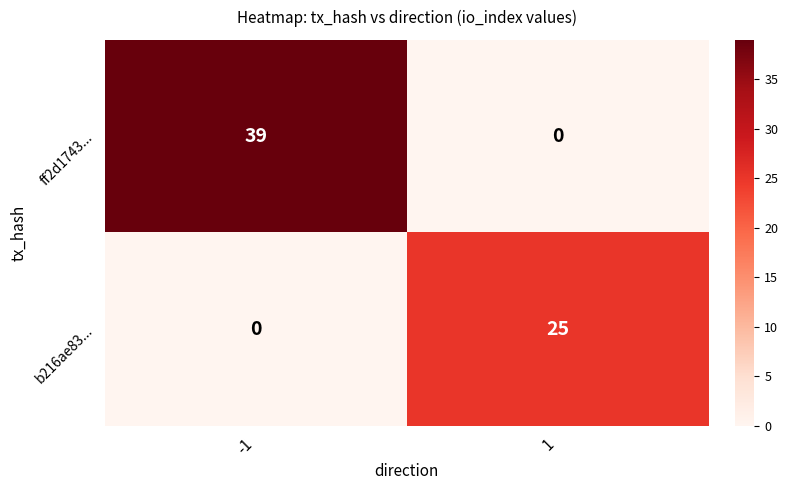

What is the highest value of the ff2d1743... series?

39